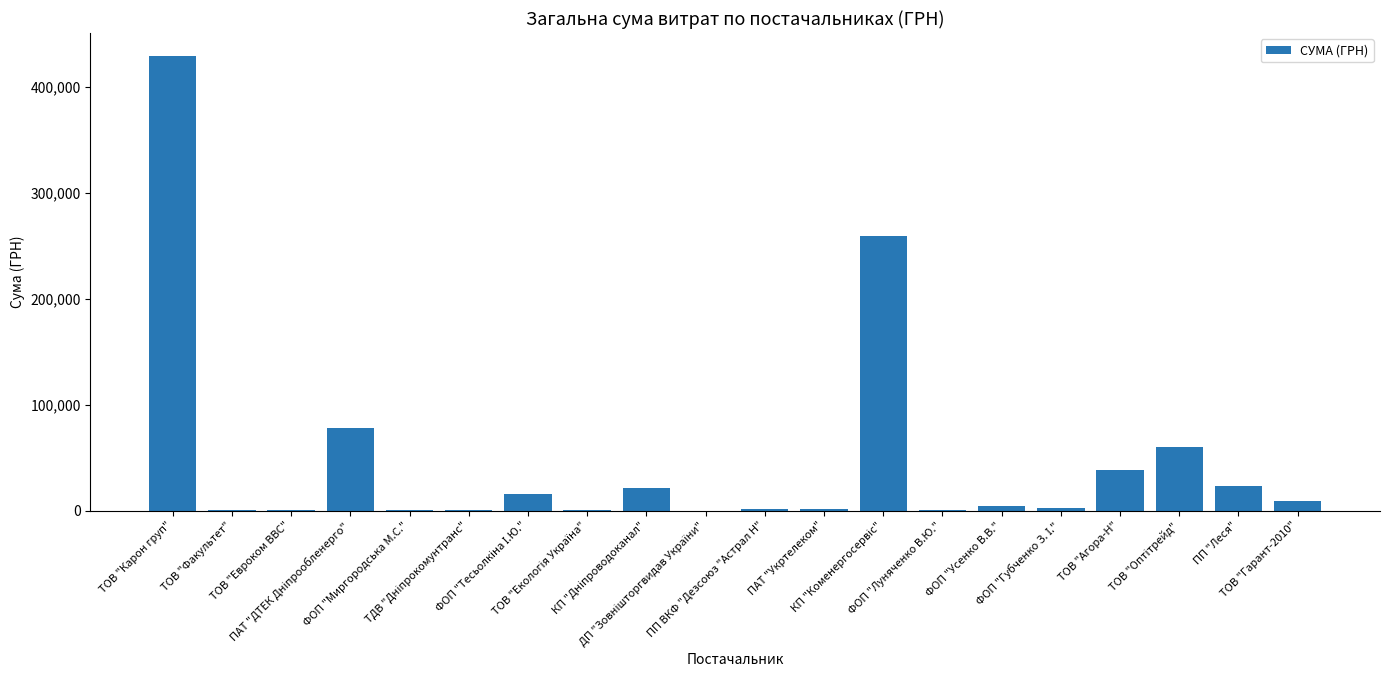

What is the greatest value displayed?

429254.7